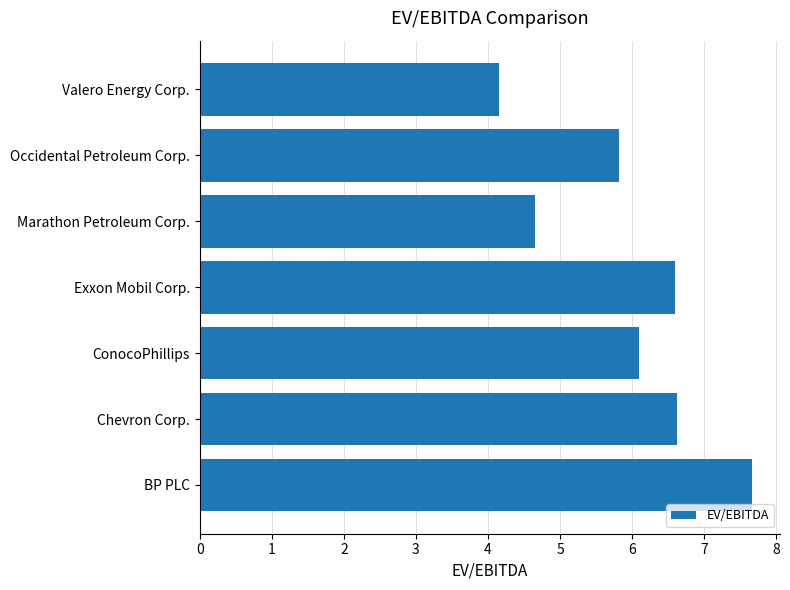

Is it true that the value at Marathon Petroleum Corp. is 6.5?

False